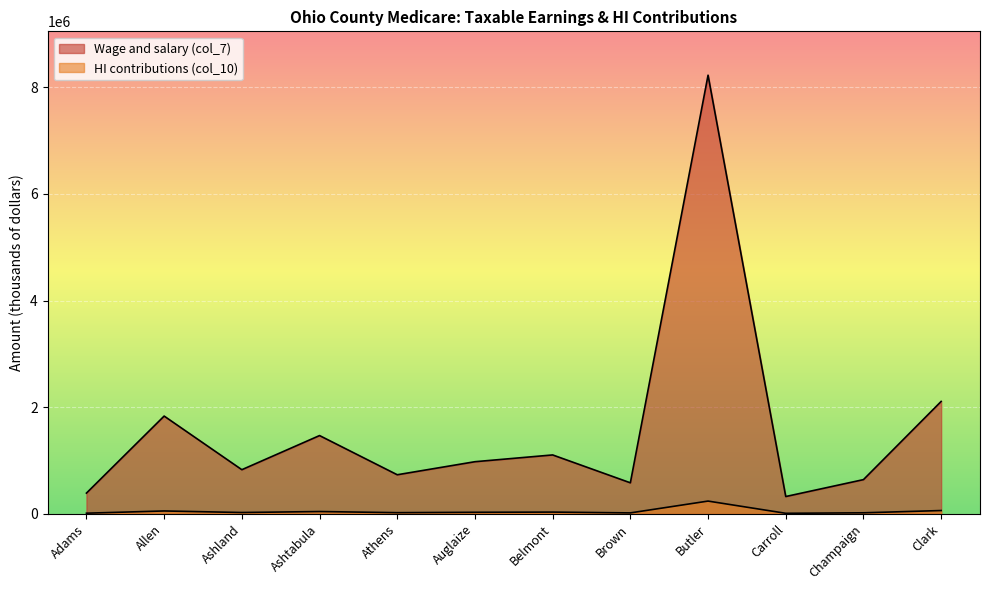

How many values in the HI contributions (col_10) series exceed 28343?

5